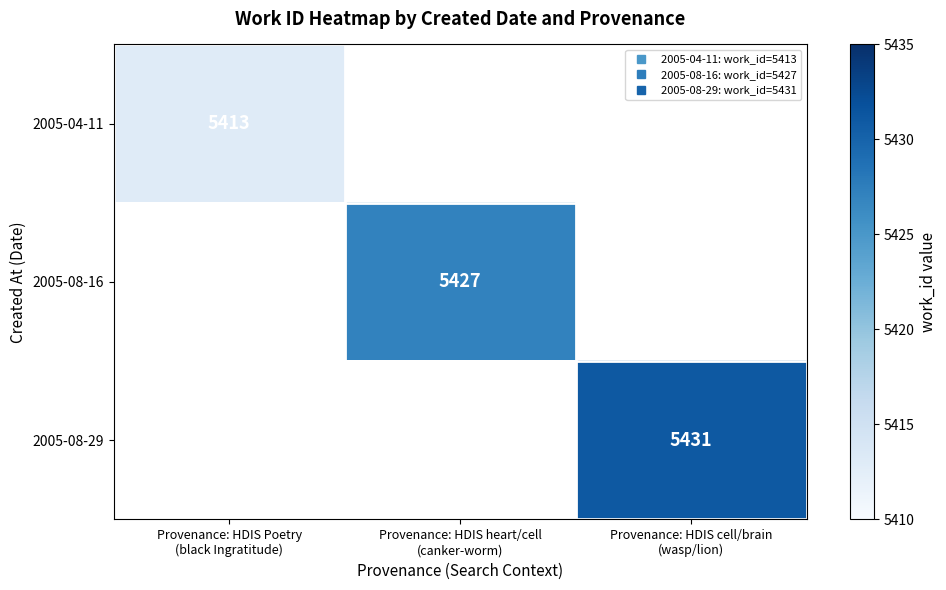

How many data points does each series have?

3